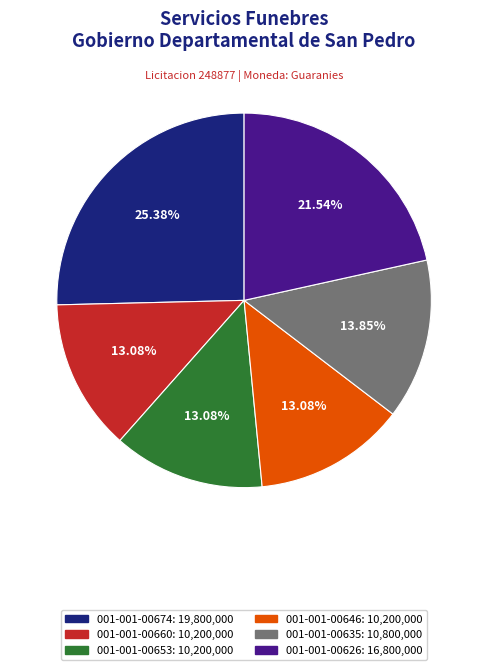

Does 001-001-00646 account for over 50% of the chart?

No